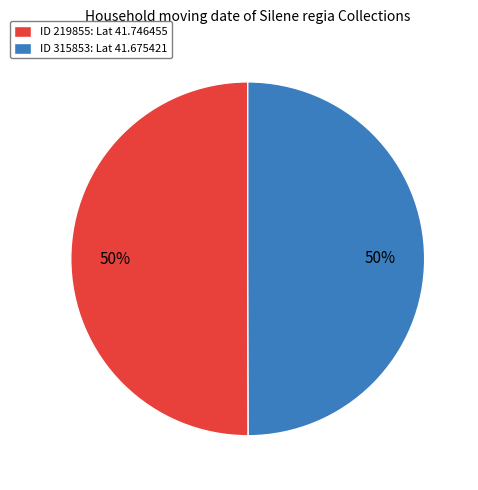

The ID 315853: Lat 41.675421 slice represents 65% of the pie. True or false?

False